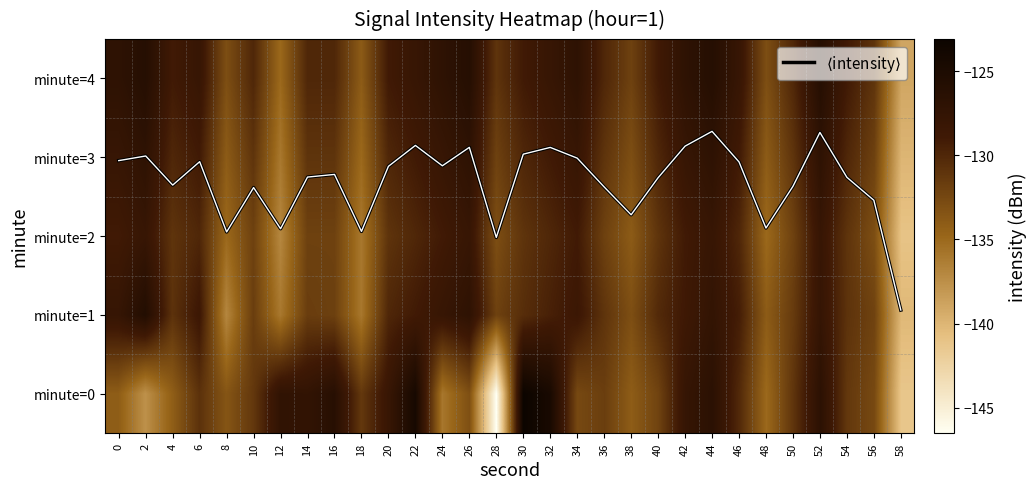

At which label is $\langle$intensity$\rangle$ closest to 2?

28